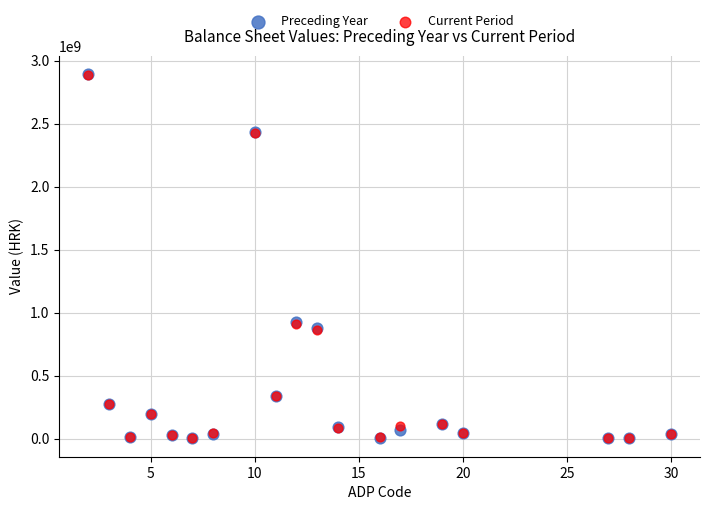

Which series has the largest Y range (max minus min)?

Preceding Year